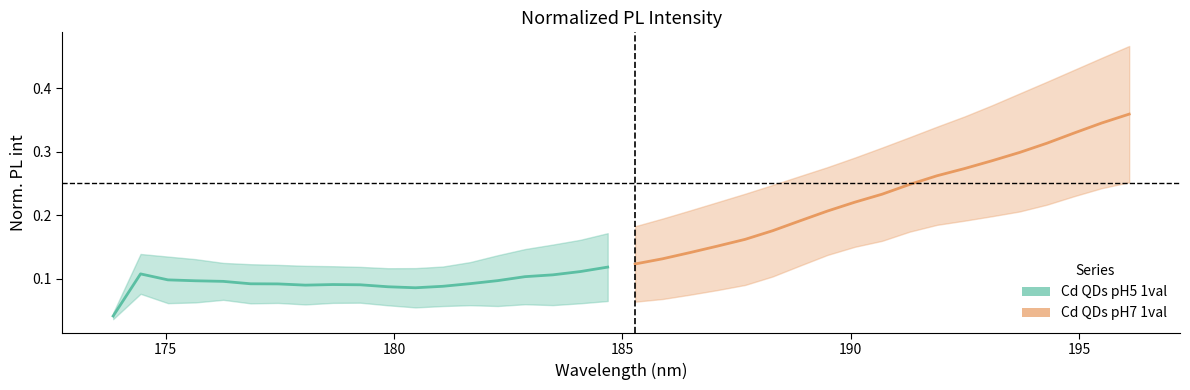

Is the value of Cd QDs pH7 1val at 185 greater than the value of Cd QDs pH5 1val at 185?

Yes